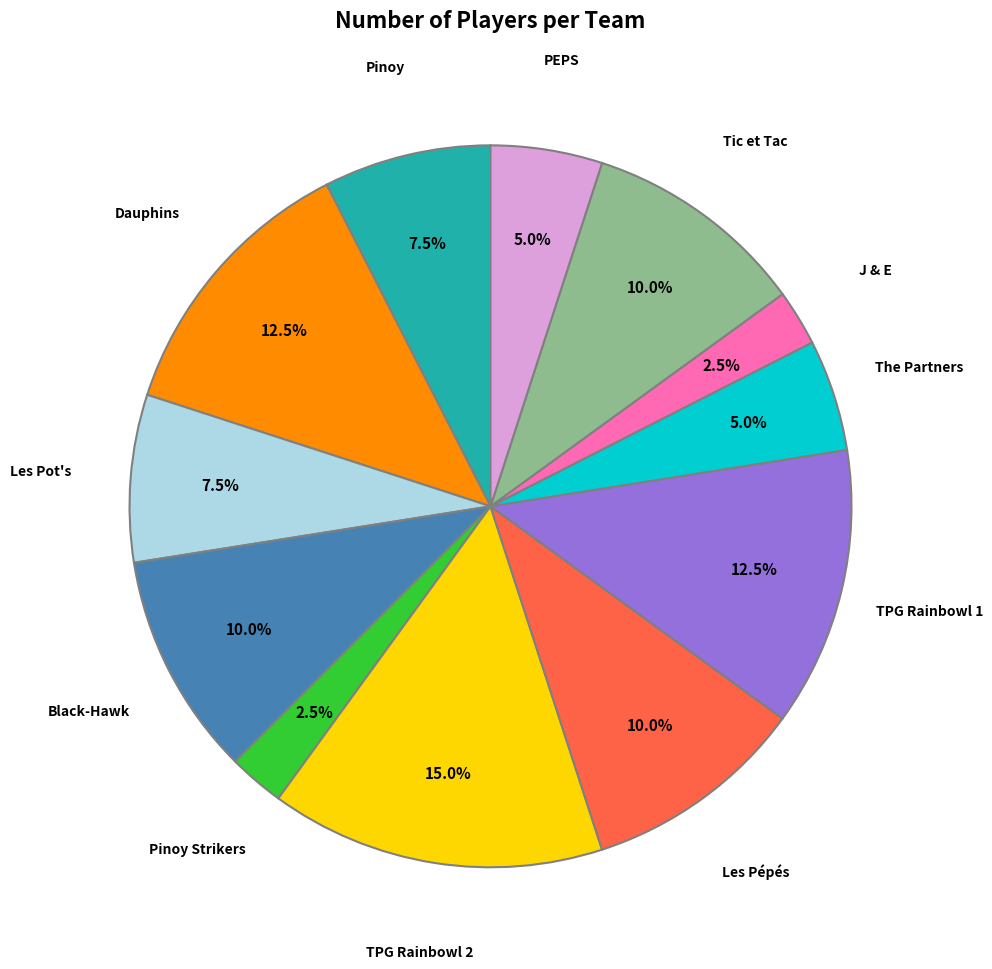

How many segments does this pie chart have?

12